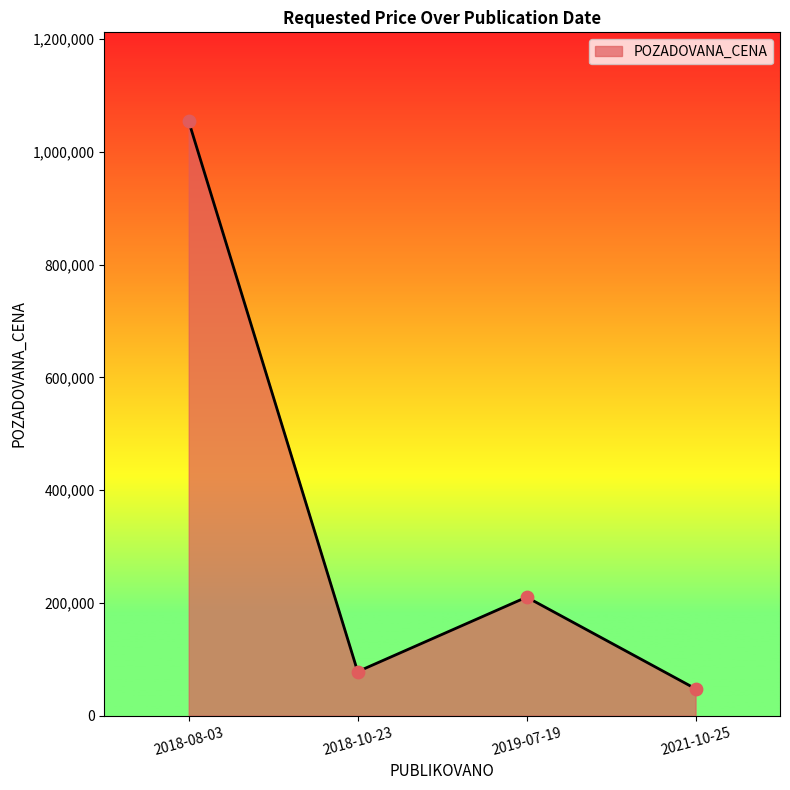

Approximately how many times larger is the value at 2019-07-19 compared to 2018-10-23?

2.7